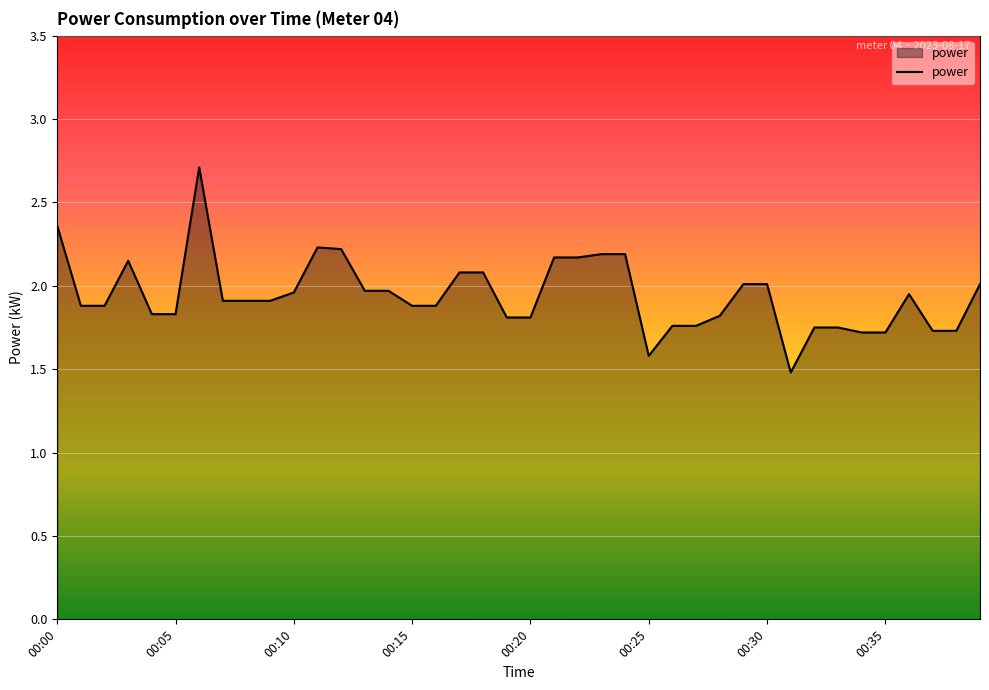

What is the maximum value shown in the chart?

2.7